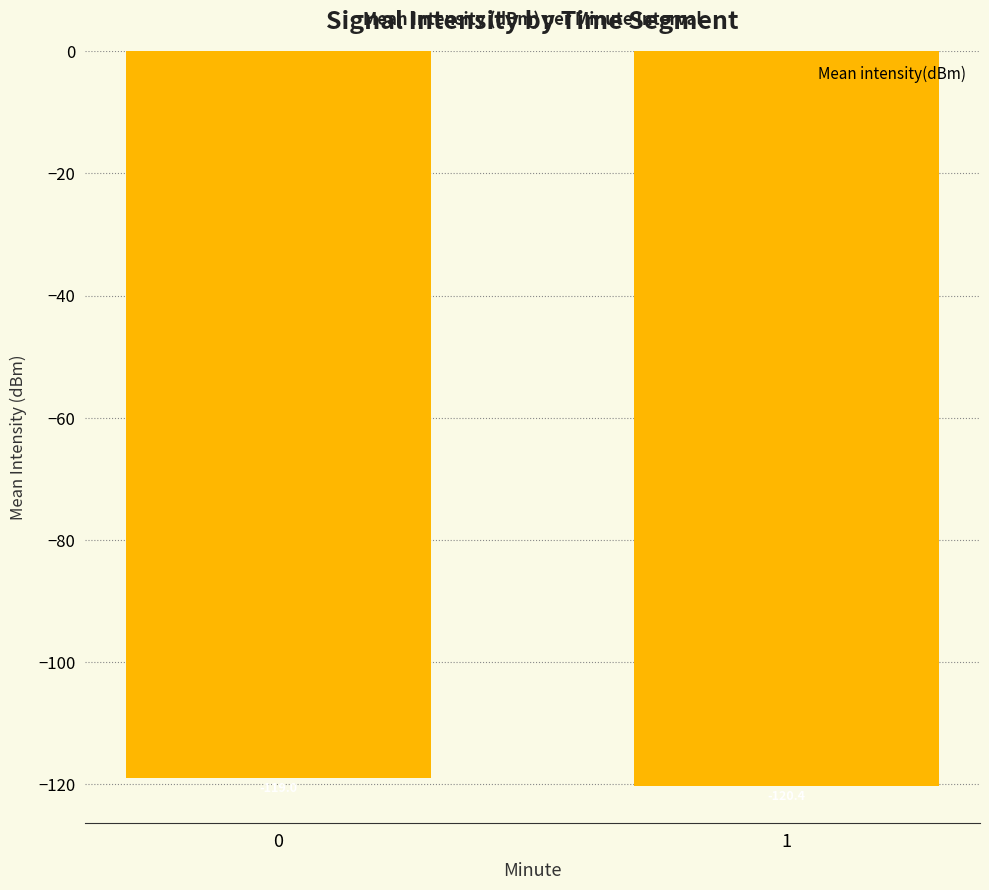

List the labels in order of value, smallest first.

1, 0